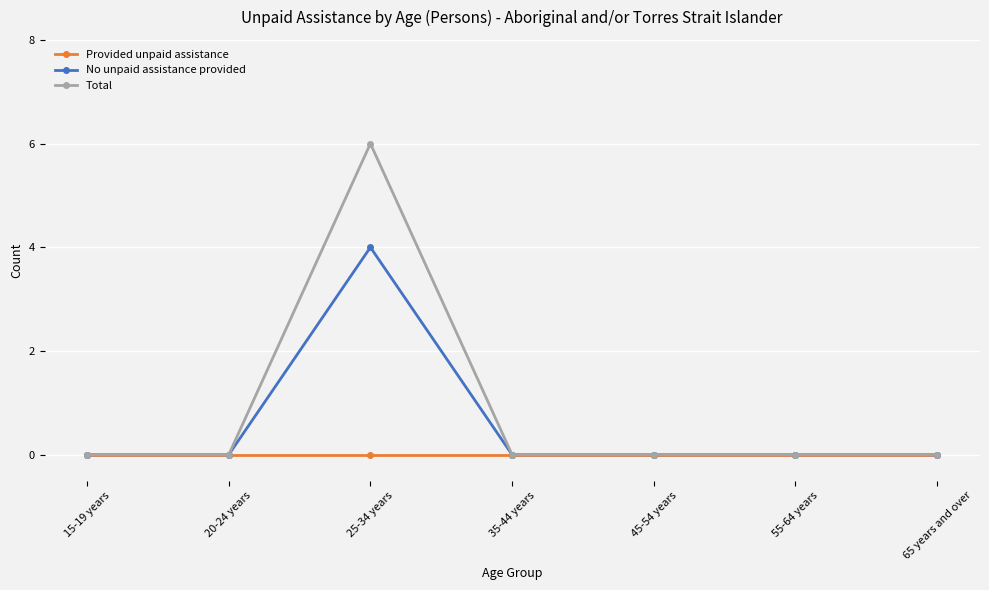

At how many categories does at least one series exceed 2?

1